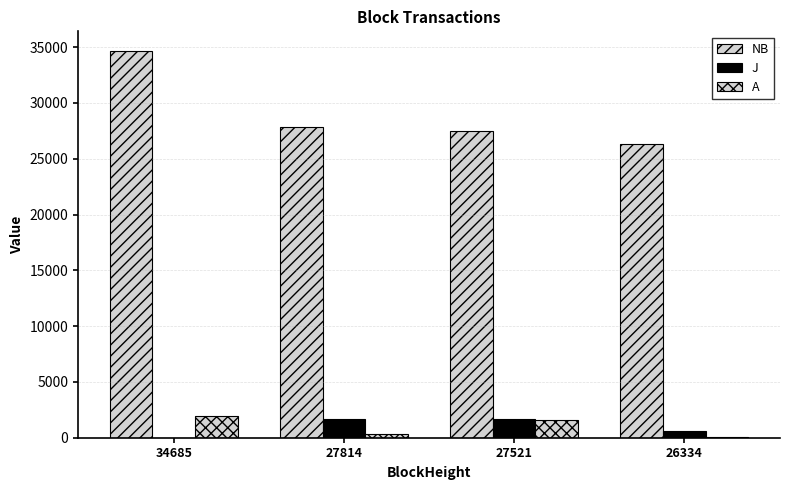

Which has a higher value, 27521 or 34685?

34685